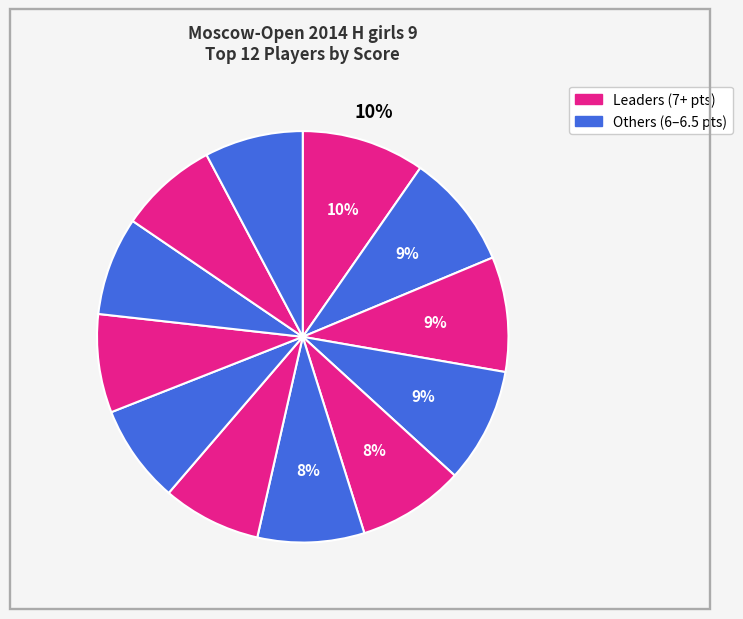

How many segments does this pie chart have?

12